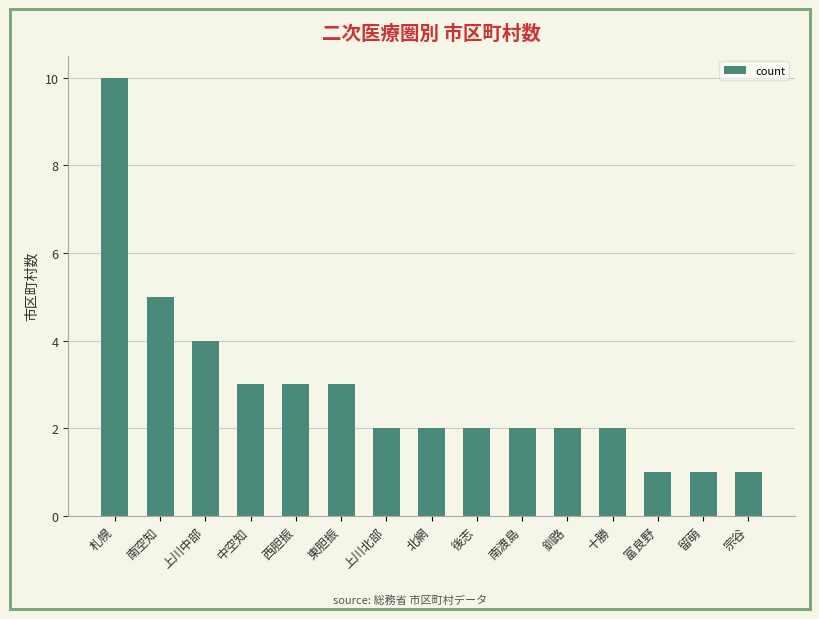

What is the difference between the maximum and minimum values?

9